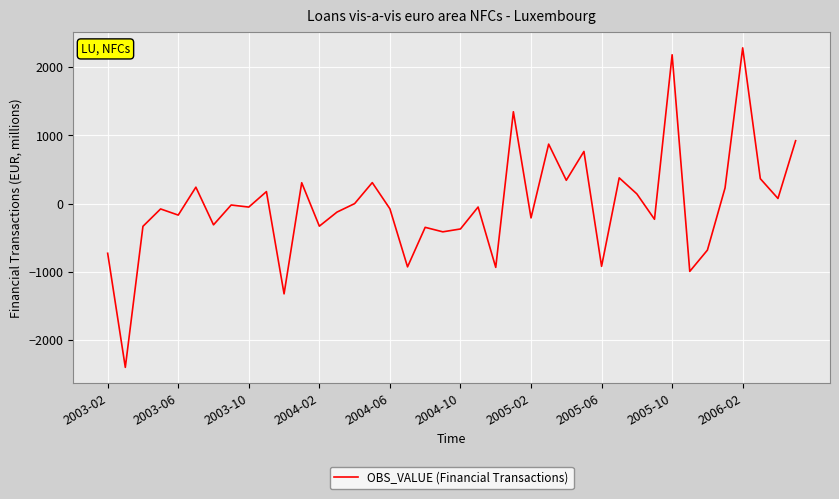

Count the number of categories in the chart.

40